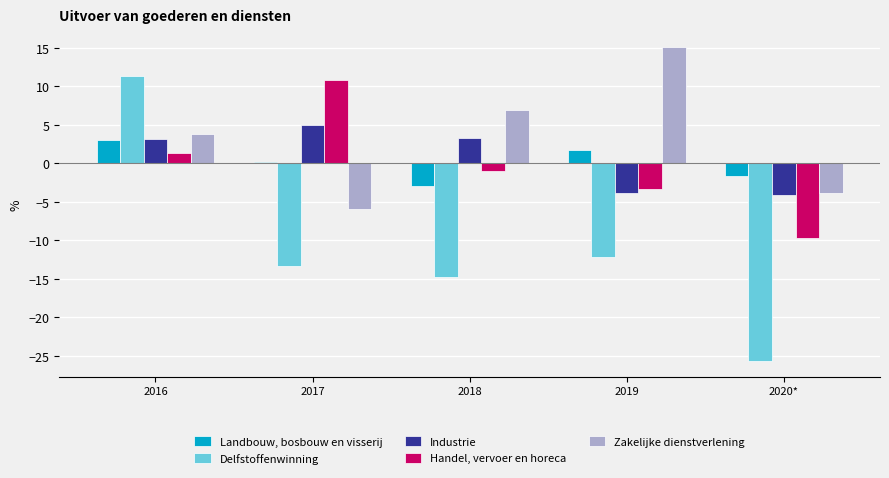

The Handel, vervoer en horeca series shows 4.2 at 2017. True or false?

False